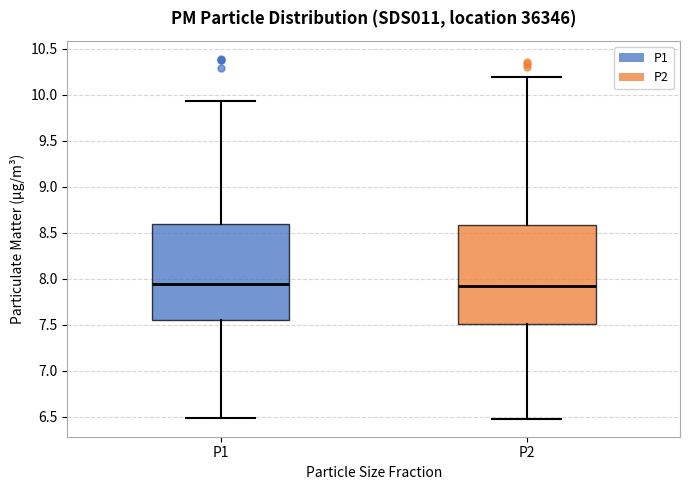

Reading left to right, transcribe this box plot: for each box, give where its median line is, the range the box spans, and where its two whiskers end, as read against the y-axis. The values are not printed on the chart, so give them approximately, as read against the axis.

P1: median 7.95, box 7.55 to 8.60, whiskers 6.50 to 9.95
P2: median 7.90, box 7.50 to 8.60, whiskers 6.50 to 10.20